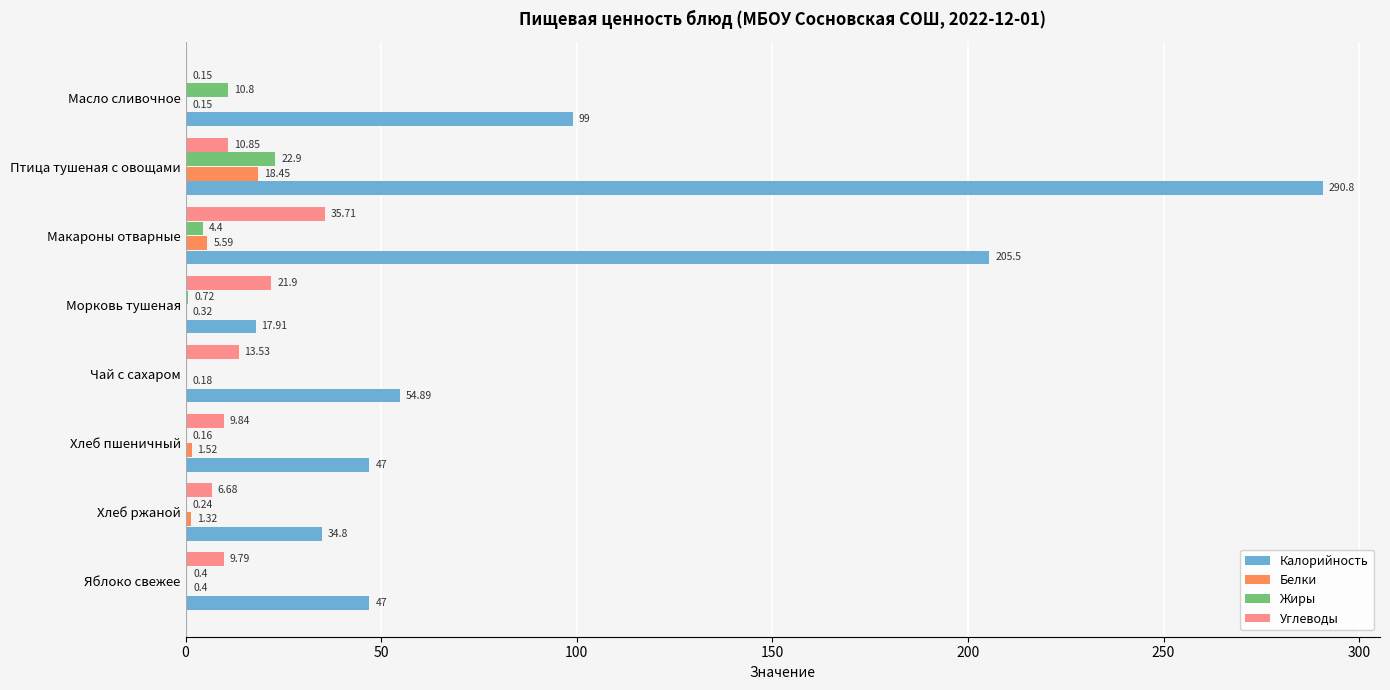

What is the sum of all Жиры values?

39.6